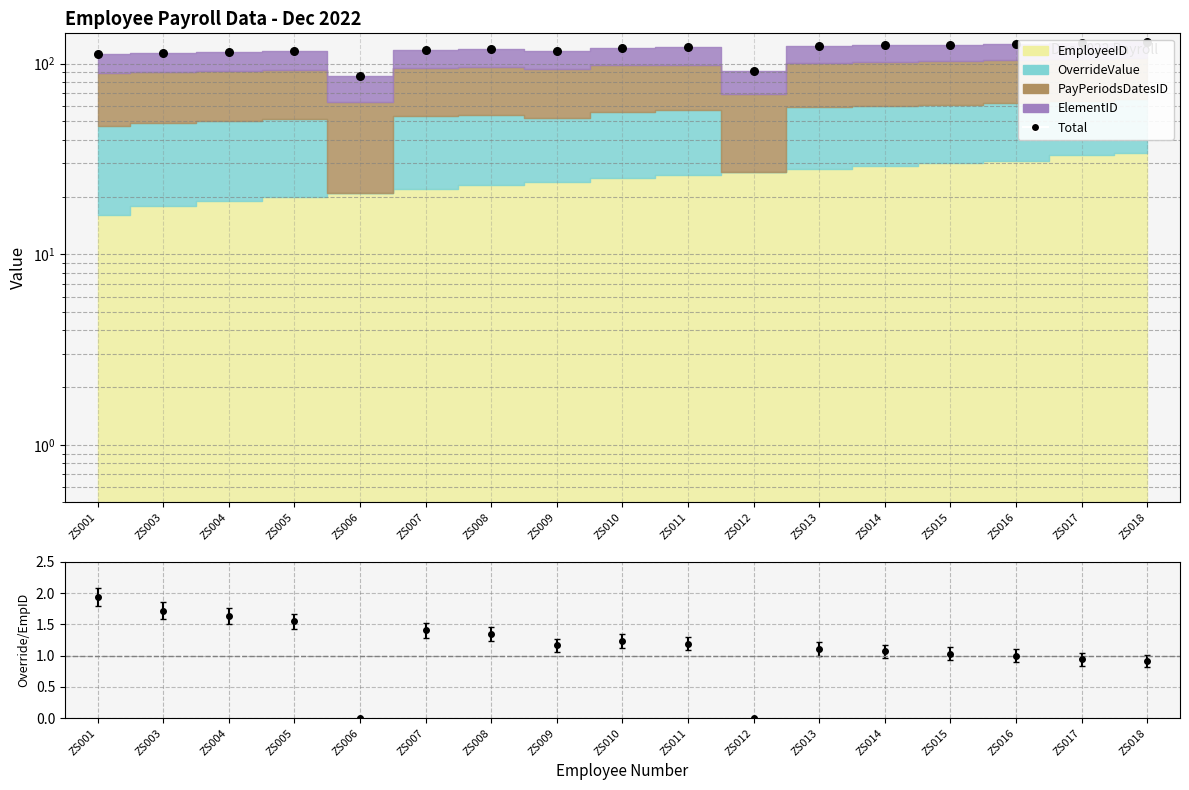

Approximately how many times larger is the value at ZS009 compared to ZS001?

1.0